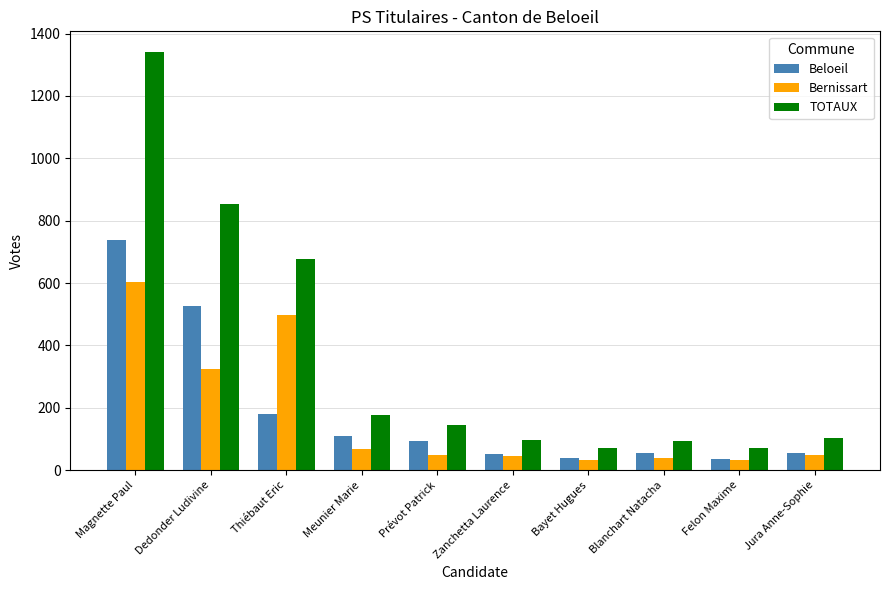

What is the label of the 9th bar from the left?

Felon Maxime